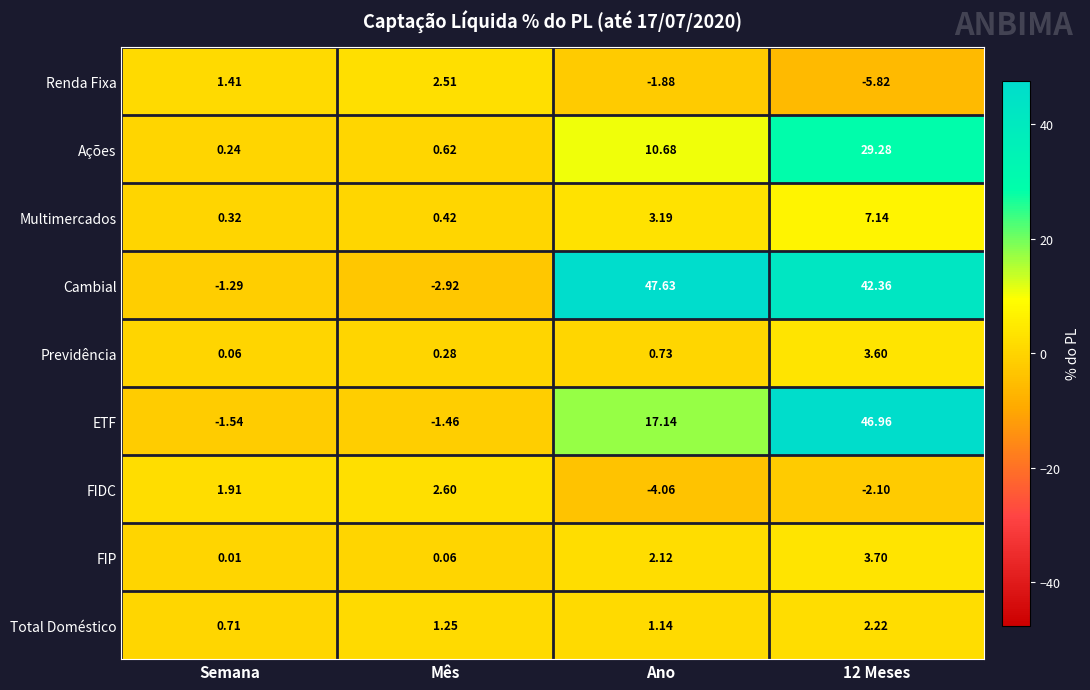

At Ano, list the series in order from largest to smallest.

Cambial, ETF, Ações, Multimercados, FIP, Total Doméstico, Previdência, Renda Fixa, FIDC